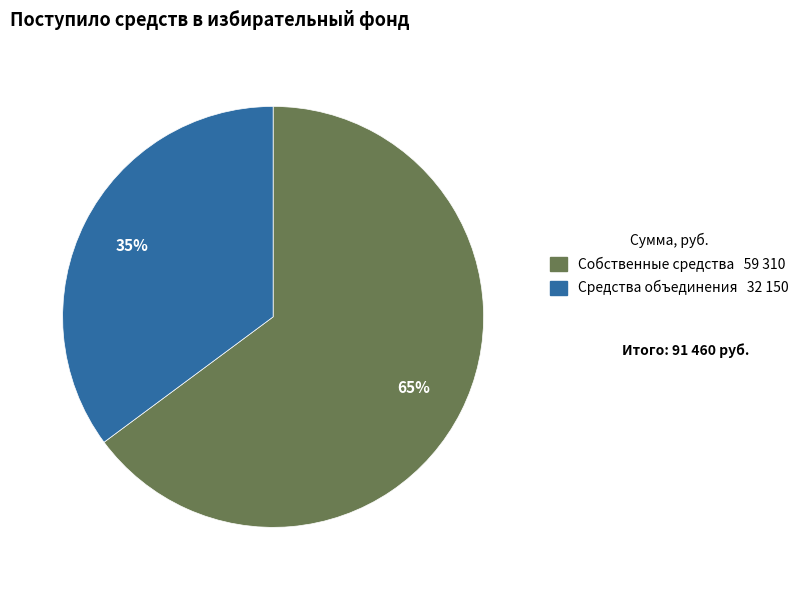

To the nearest percent, what is the difference between the largest and smallest slice percentages?

30%